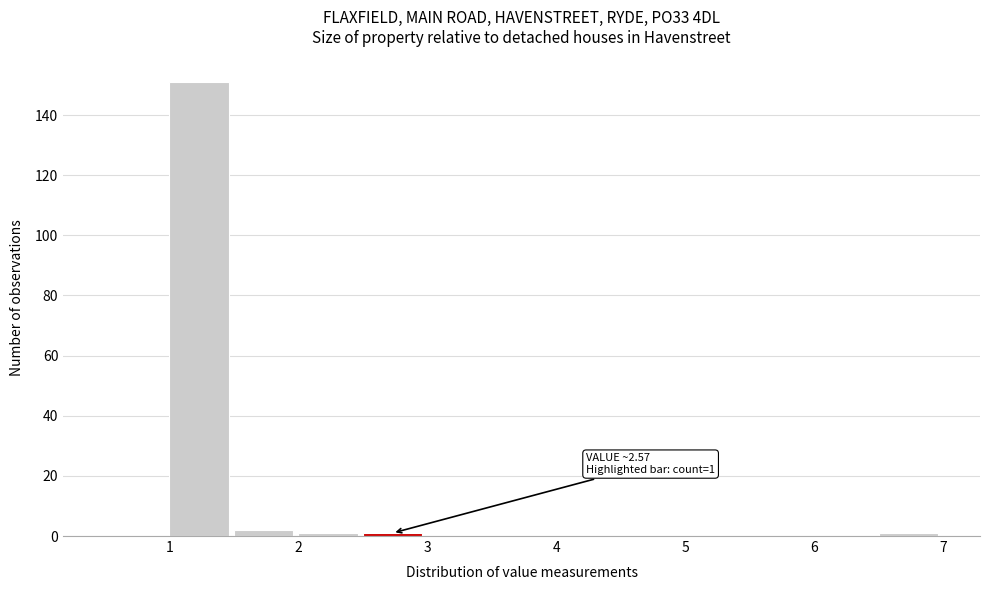

Over which range of the x-axis is the bar tallest?

1.0 to 1.5